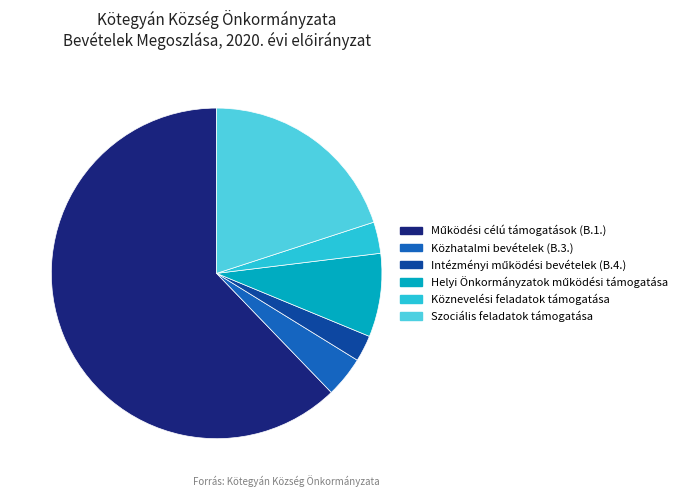

True or false: Szociális feladatok támogatása accounts for 20% of the total.

True